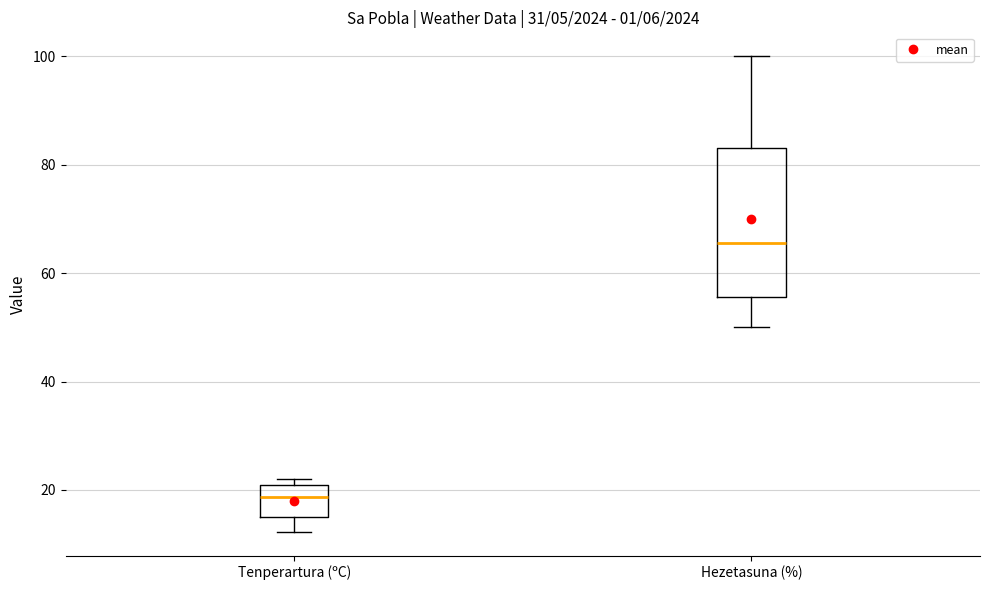

Which box has the highest median line?

Hezetasuna (%)